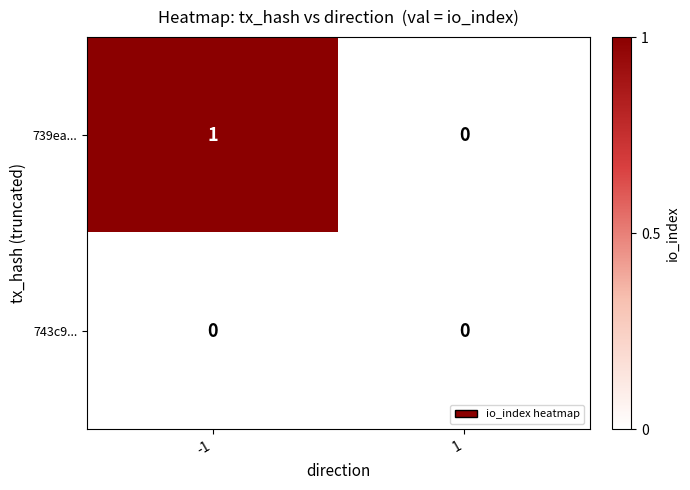

Reading right to left, what are all the values shown in this chart?

739ea...: 1=0	-1=1
743c9...: 1=0	-1=0